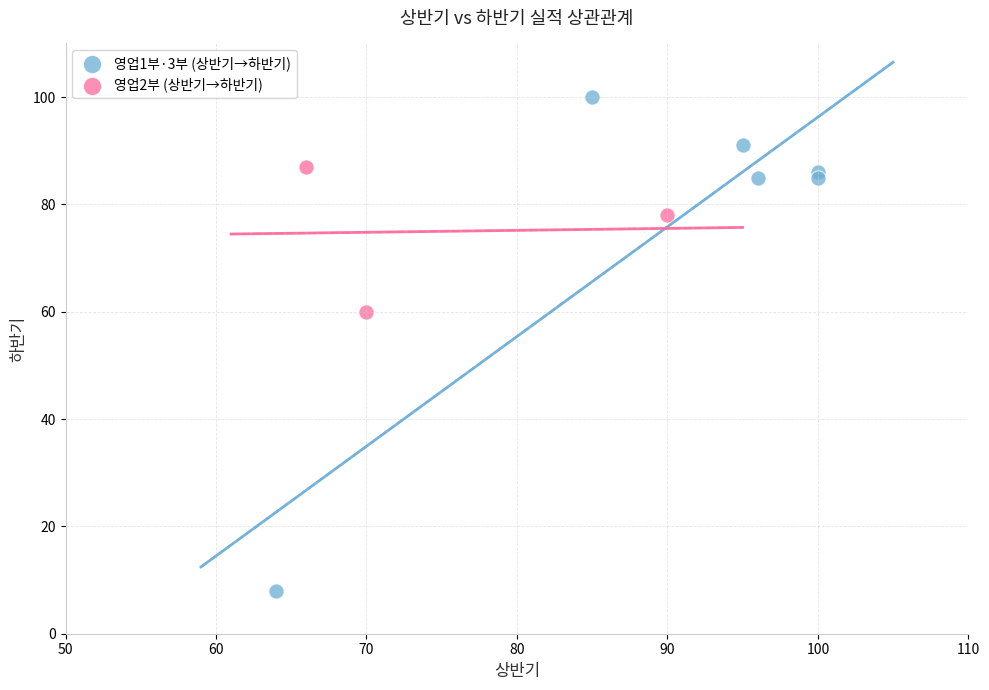

Which series reaches the maximum Y coordinate?

영업1부·3부 (상반기→하반기)